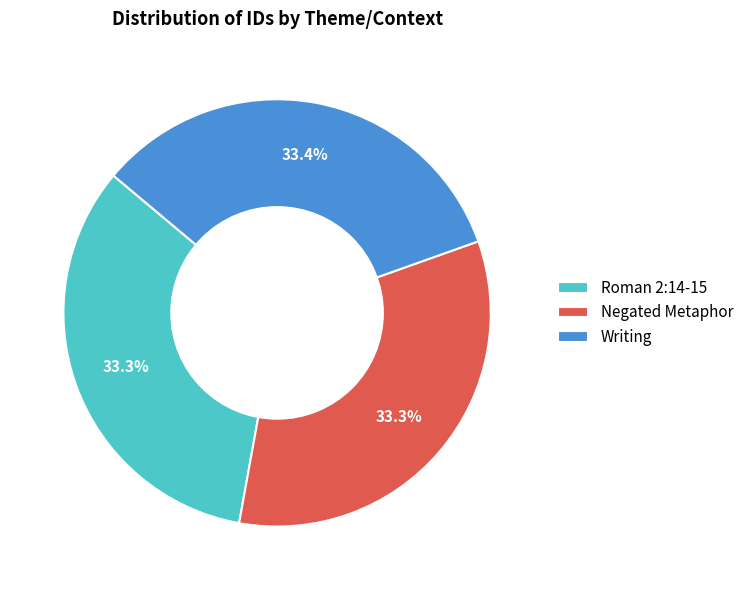

How many segments does this pie chart have?

3